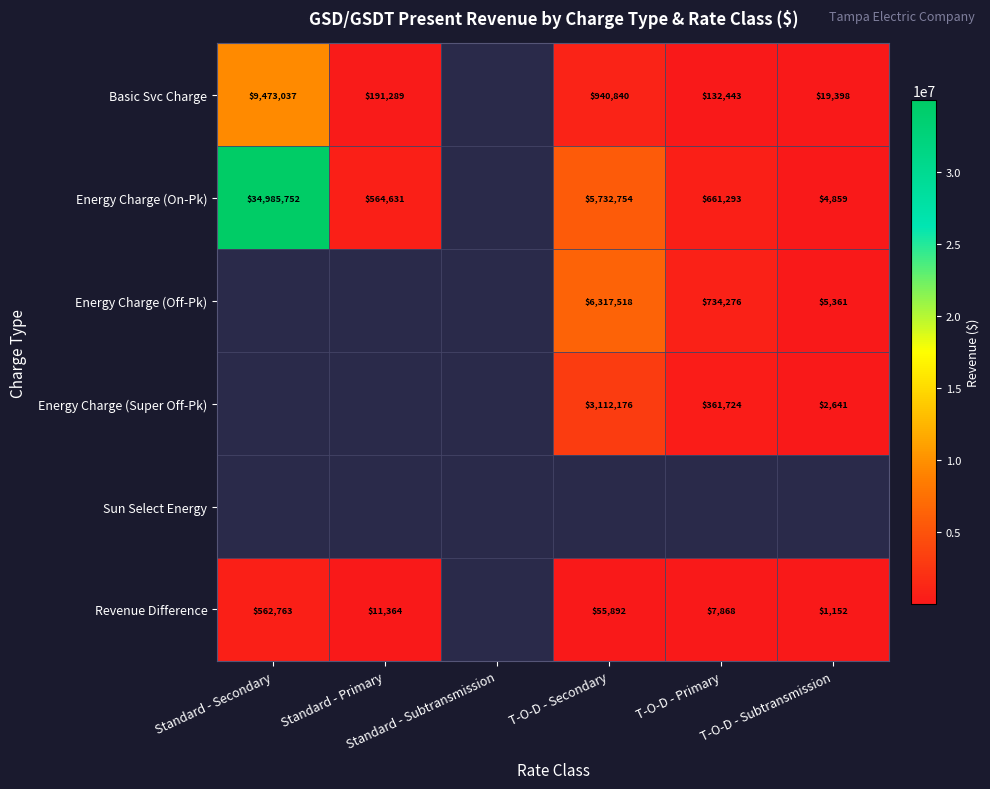

What is the maximum value shown in the chart?

34985751.5